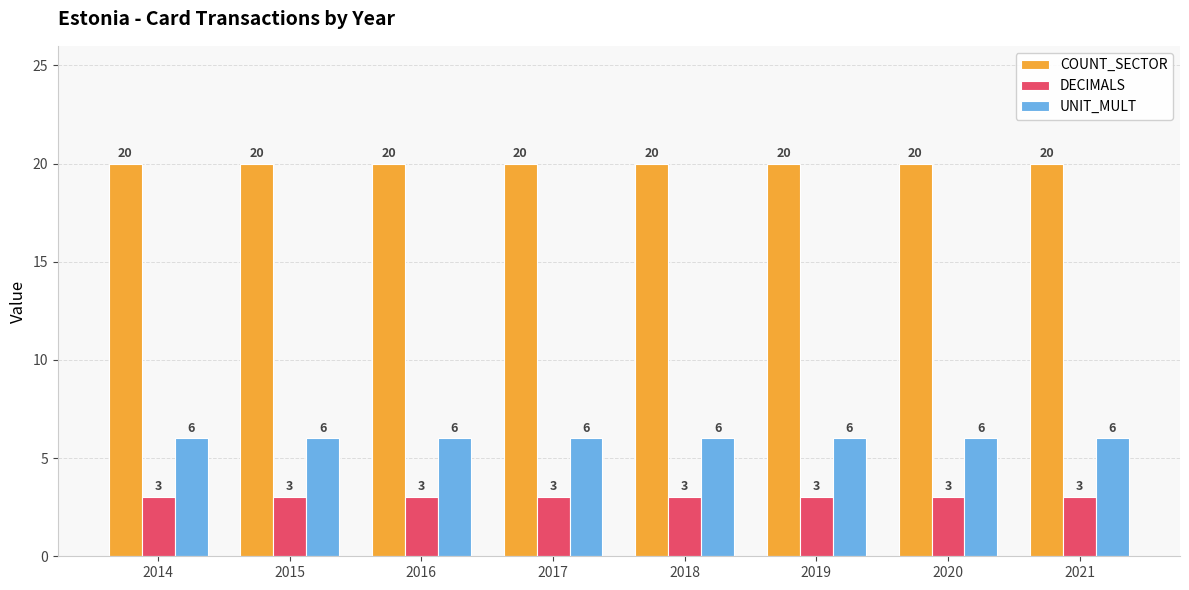

Rank the series at 2021 from lowest to highest value.

DECIMALS, UNIT_MULT, COUNT_SECTOR